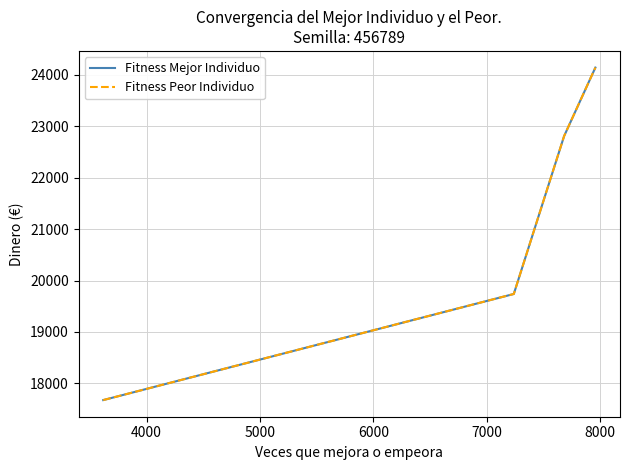

Does the chart have visible grid lines?

Yes